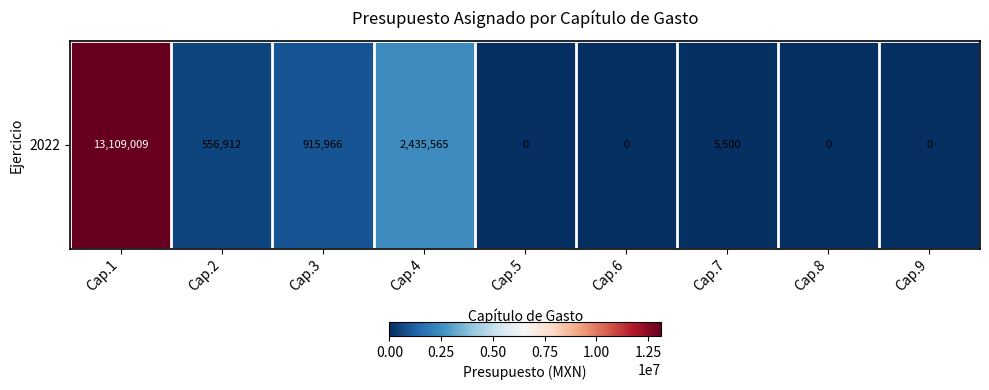

True or false: the data shows 915966.4 at Cap.3.

True